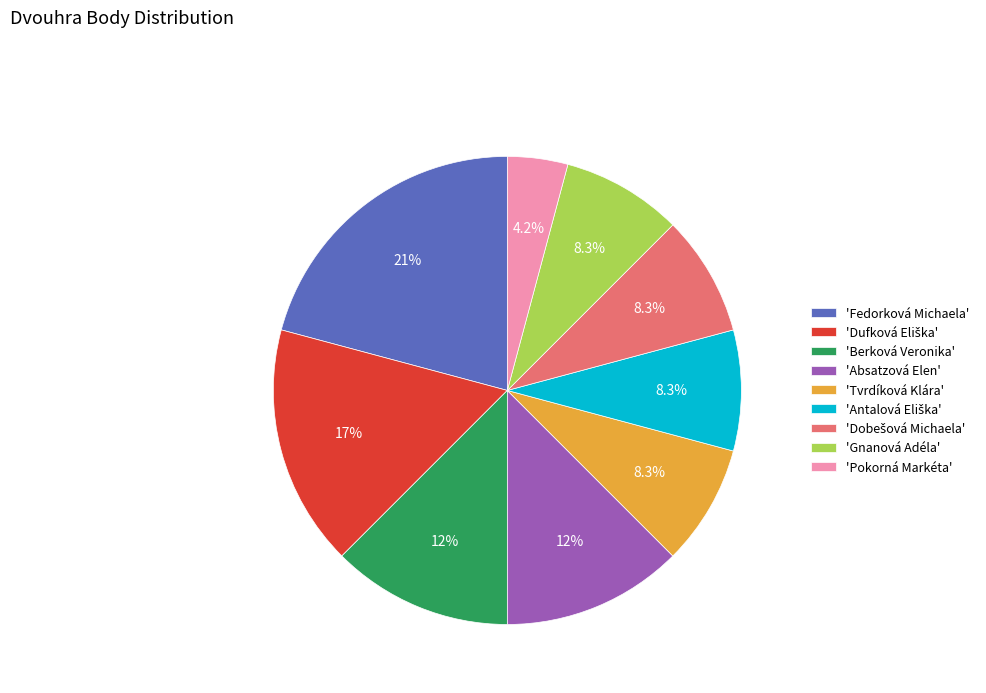

How much of the chart is everything except 'Absatzová Elen'?

87.5%